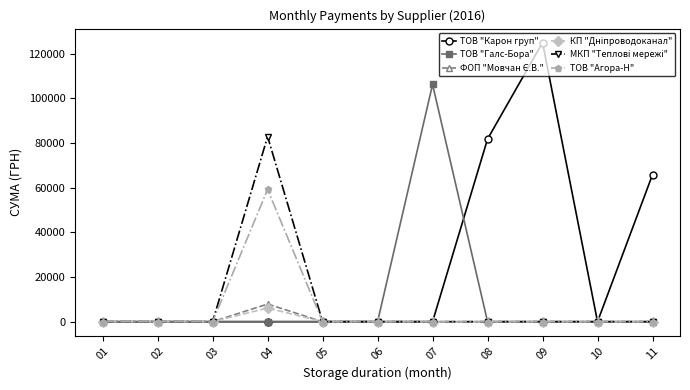

What is the highest value of the ТОВ "Карон груп" series?

124904.8